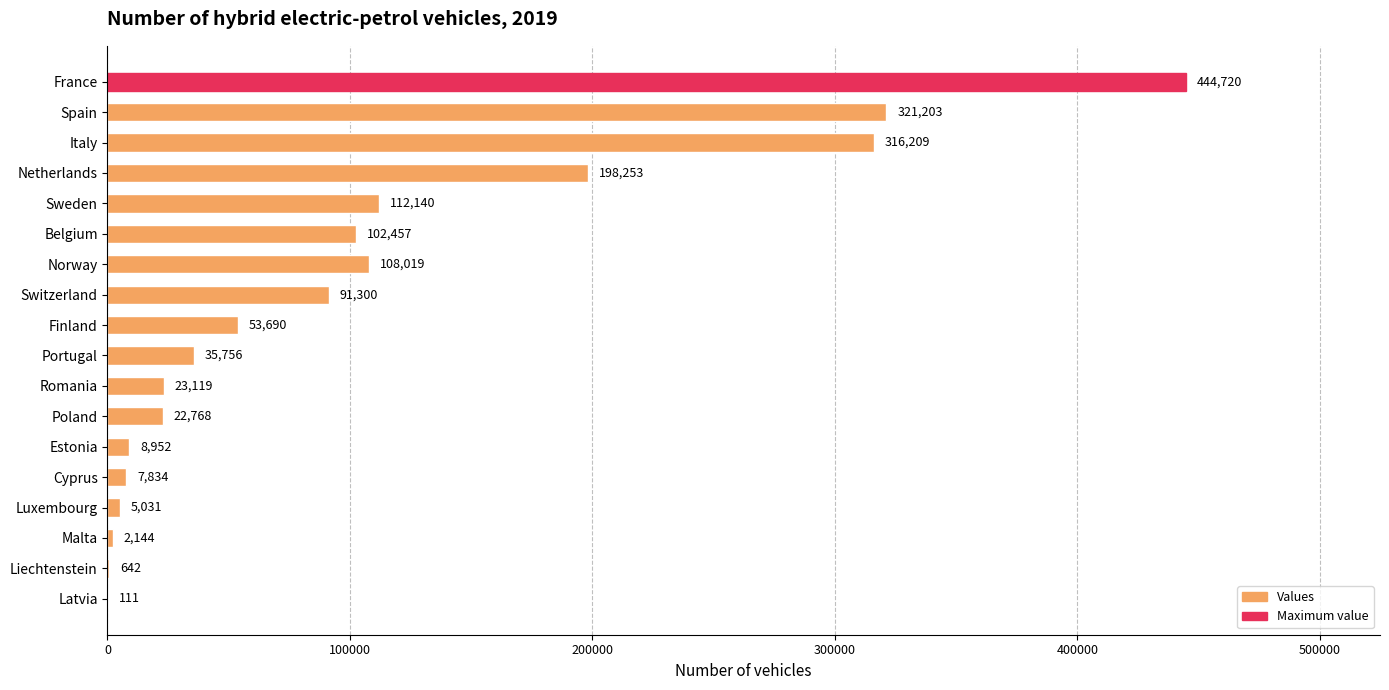

What is the maximum value shown in the chart?

444720